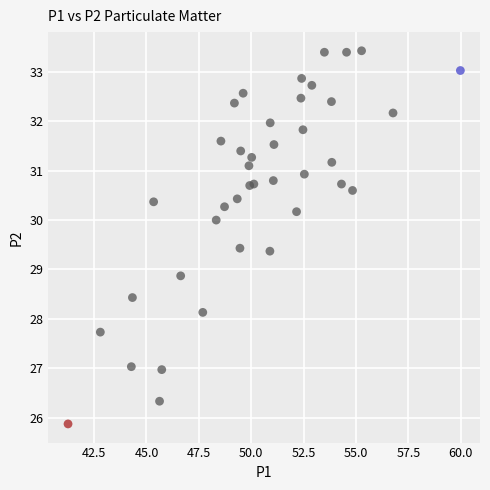

What Y value in the scatter plot is closest to 29?

28.9